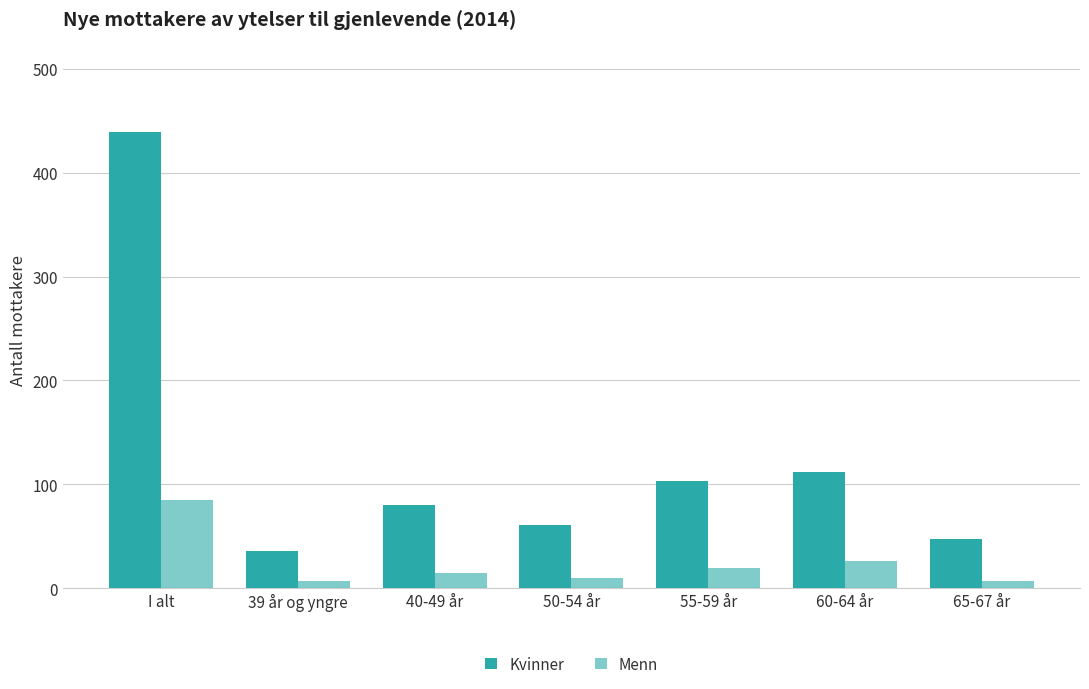

Read the Kvinner value at 55-59 år, to the nearest 5.

105